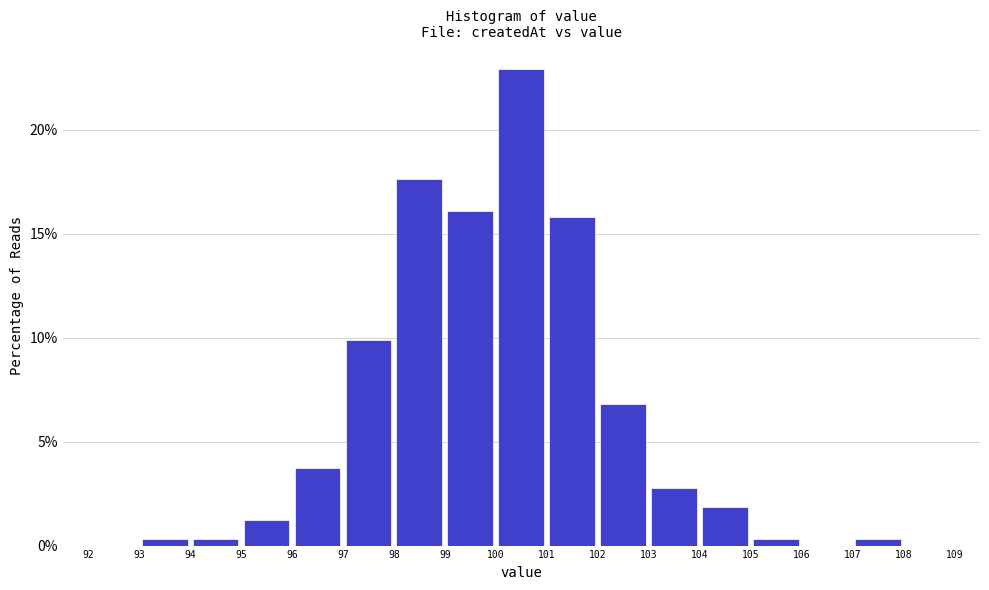

Reading left to right, transcribe this chart: for each bar, give the range it covers on the x-axis and its height. The values are not printed on the chart, so give them approximately, as read against the axis.

92 to 93: 0
93 to 94: under 0.5
94 to 95: under 0.5
95 to 96: 1.0
96 to 97: 3.5
97 to 98: 10.0
98 to 99: 17.5
99 to 100: 16.0
100 to 101: 23.0
101 to 102: 16.0
102 to 103: 7.0
103 to 104: 3.0
104 to 105: 2.0
105 to 106: under 0.5
106 to 107: 0
107 to 108: under 0.5
108 to 109: 0